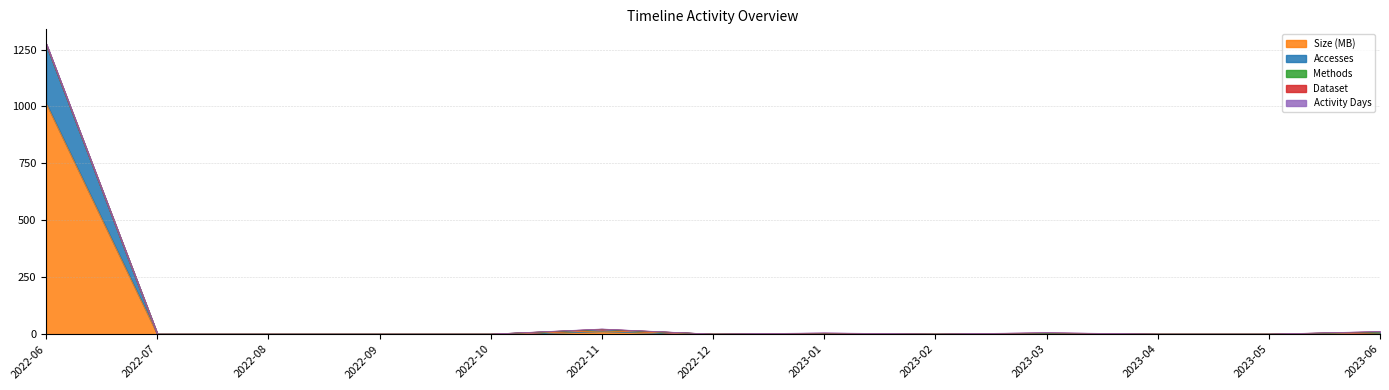

Reading left to right, list all the values displayed in this chart.

Size (MB): 2022-06=1014.0	2022-07=0.0	2022-08=0.0	2022-09=0.0	2022-10=0.0	2022-11=13.5	2022-12=0.0	2023-01=1.3	2023-02=0.0	2023-03=2.4	2023-04=0.0	2023-05=0.0	2023-06=5.6
Accesses: 2022-06=258.0	2022-07=0.0	2022-08=0.0	2022-09=0.0	2022-10=0.0	2022-11=6.0	2022-12=0.0	2023-01=1.0	2023-02=0.0	2023-03=1.0	2023-04=0.0	2023-05=0.0	2023-06=3.0
Methods: 2022-06=1.0	2022-07=0.0	2022-08=0.0	2022-09=0.0	2022-10=0.0	2022-11=1.0	2022-12=0.0	2023-01=1.0	2023-02=0.0	2023-03=1.0	2023-04=0.0	2023-05=0.0	2023-06=1.0
Dataset: 2022-06=1.0	2022-07=0.0	2022-08=0.0	2022-09=0.0	2022-10=0.0	2022-11=1.0	2022-12=0.0	2023-01=1.0	2023-02=0.0	2023-03=1.0	2023-04=0.0	2023-05=0.0	2023-06=1.0
Activity Days: 2022-06=1.0	2022-07=0.0	2022-08=0.0	2022-09=0.0	2022-10=0.0	2022-11=1.0	2022-12=0.0	2023-01=1.0	2023-02=0.0	2023-03=1.0	2023-04=0.0	2023-05=0.0	2023-06=1.0